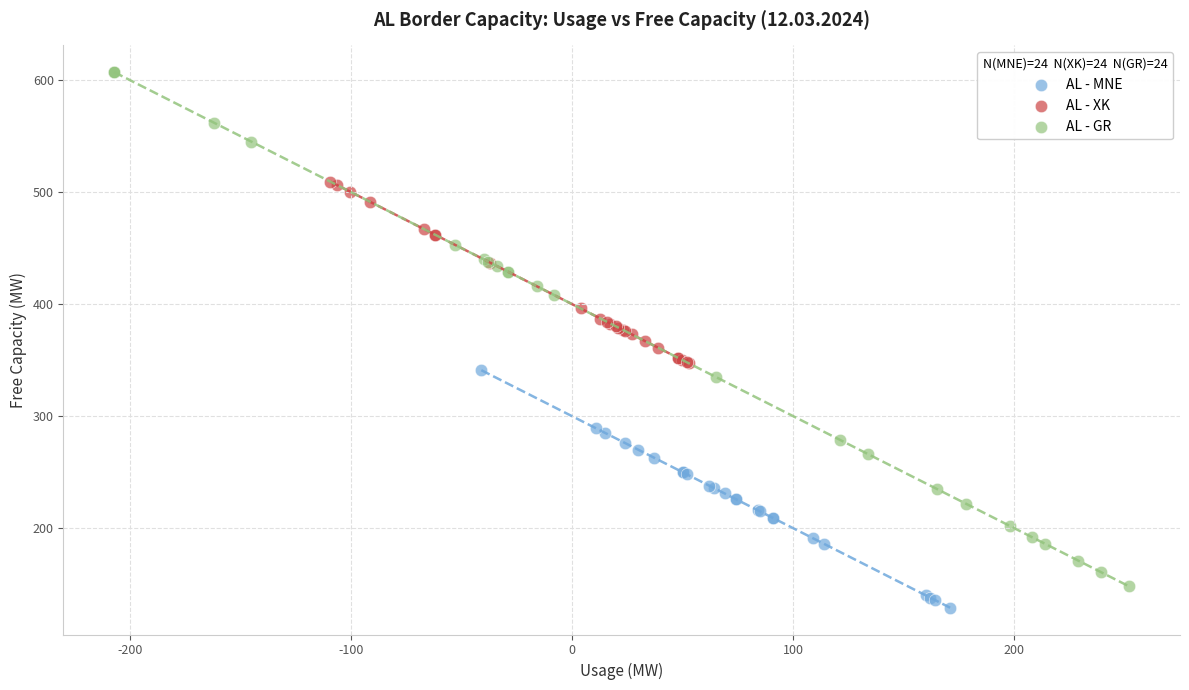

Which series has the widest spread of Y values?

AL - GR